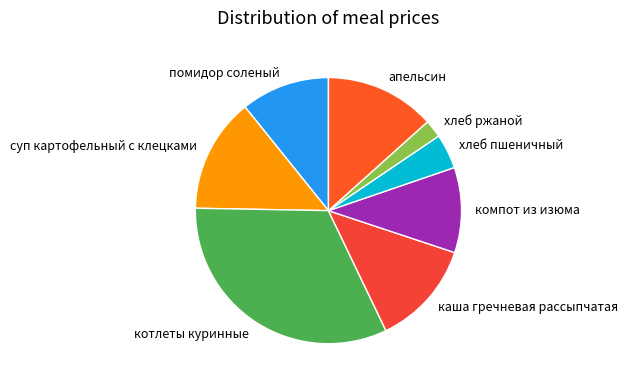

True or false: суп картофельный с клецками accounts for 14% of the total.

True